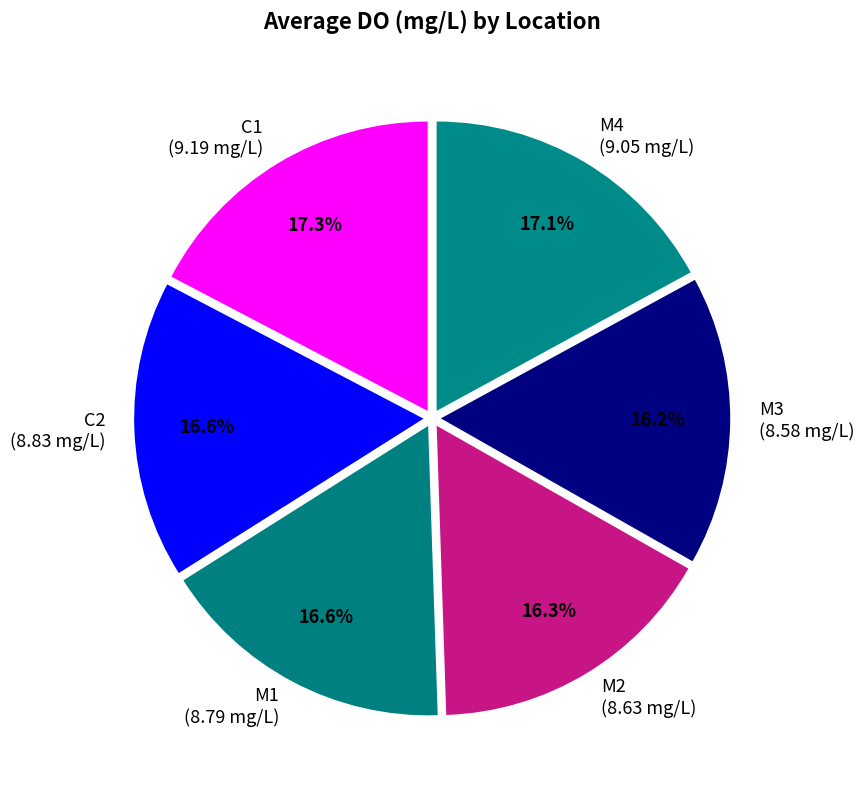

Approximately how many times larger is the value at C1 compared to M3?

1.1